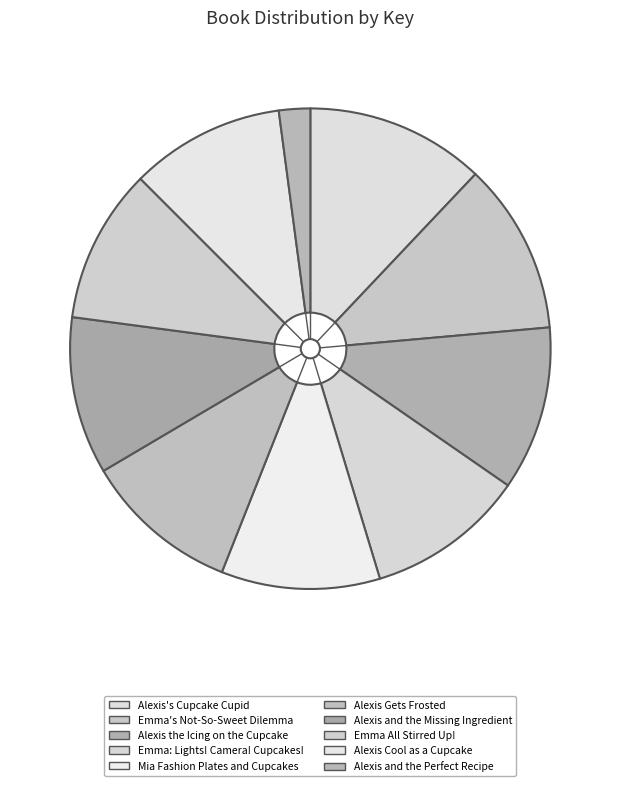

How many slices are in this pie chart?

10